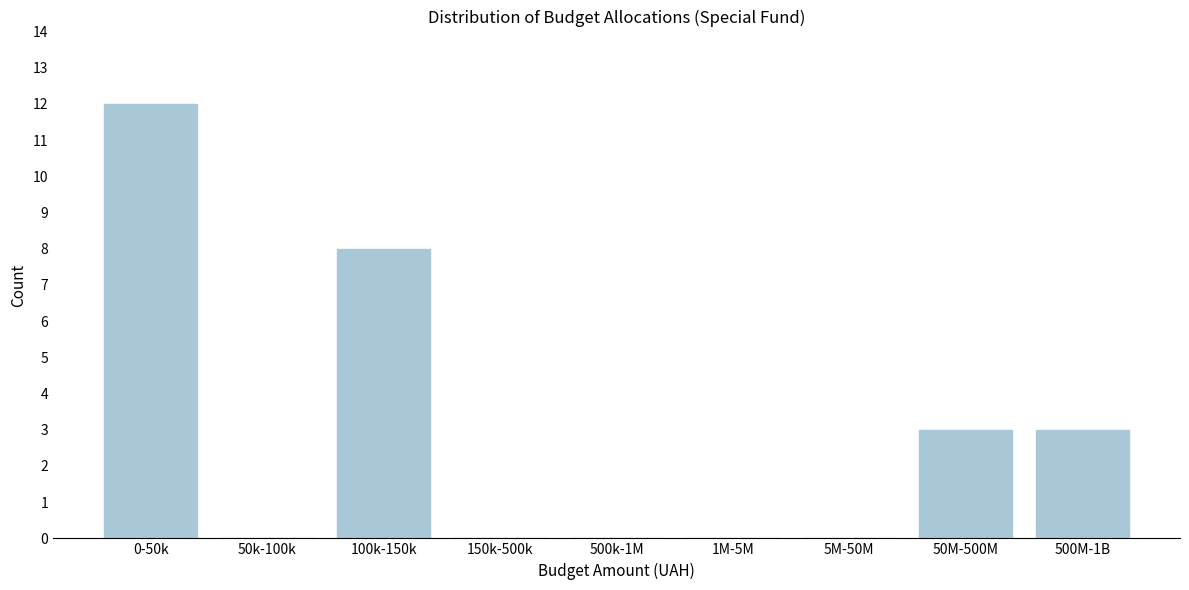

Reading left to right, what are all the values shown in this chart?

0-50k=12	50k-100k=0	100k-150k=8	150k-500k=0	500k-1M=0	1M-5M=0	5M-50M=0	50M-500M=3	500M-1B=3